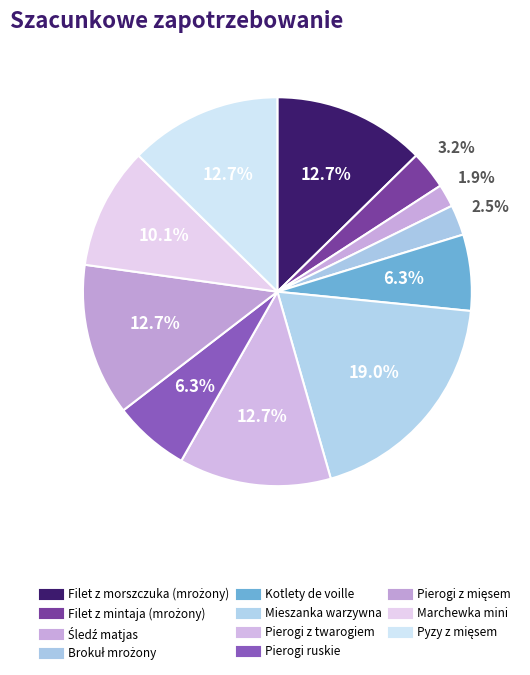

Combined, do Filet z mintaja (mrożony) and Pierogi ruskie account for over 50%?

No